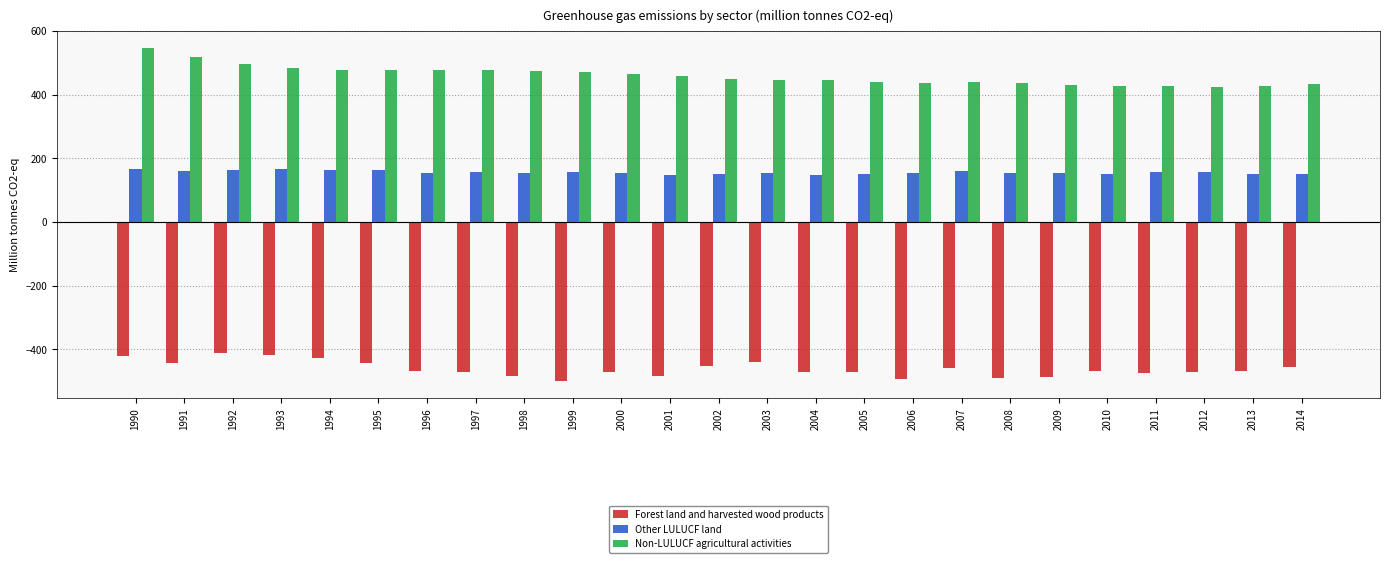

What is the value of the Other LULUCF land bar at the 12th from the left?

148.8